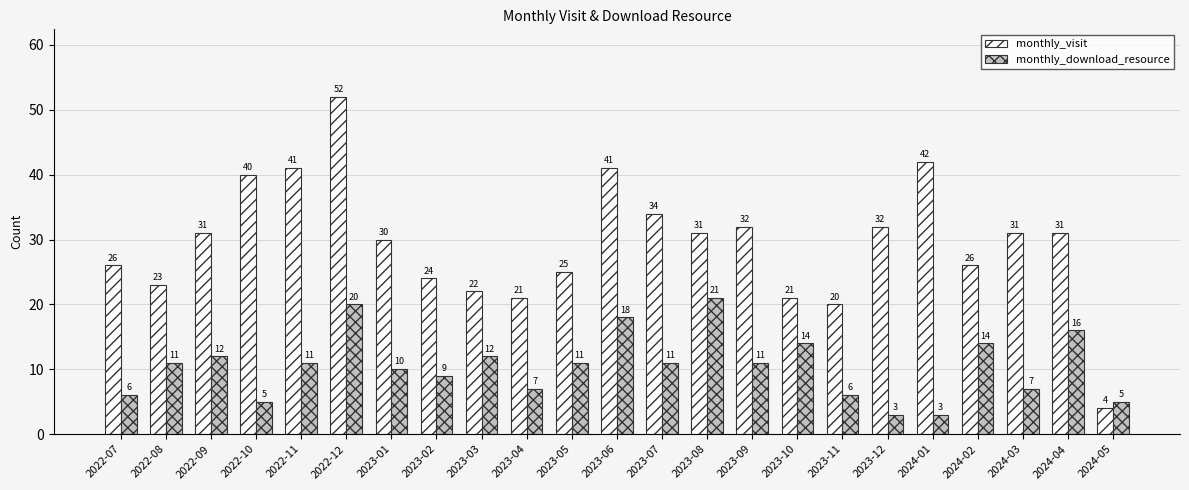

At how many categories does at least one series exceed 39?

5